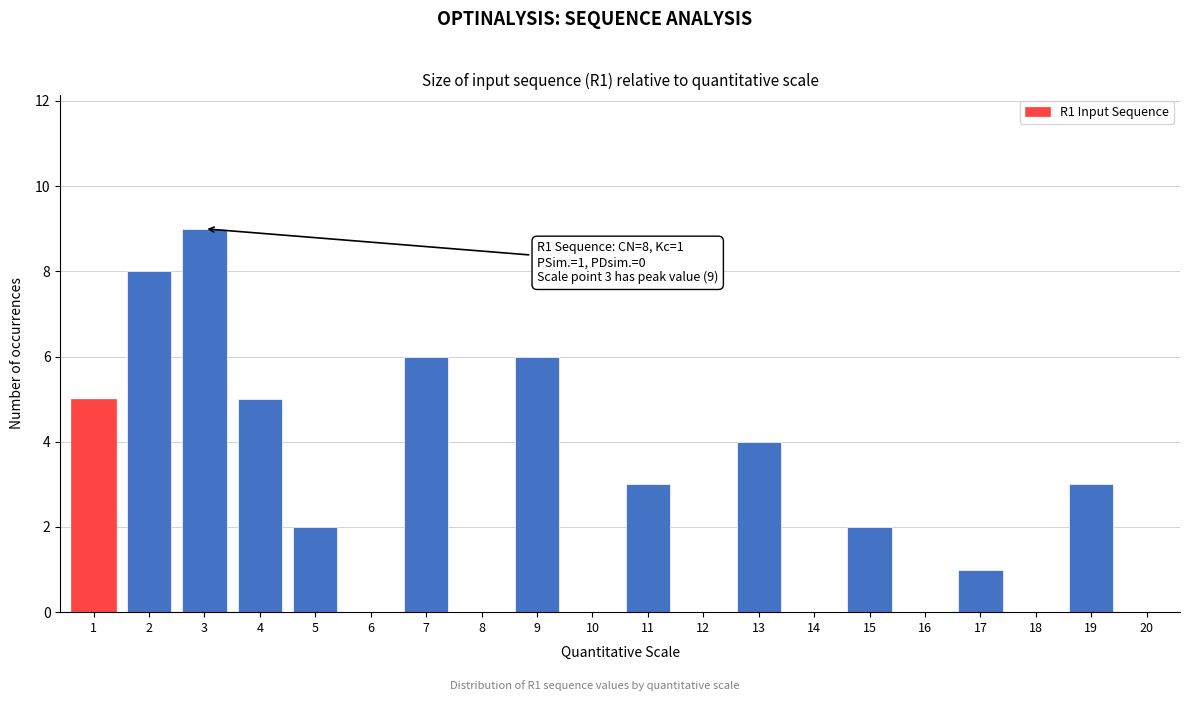

Reading left to right, list all the values displayed in this chart.

1=5	2=8	3=9	4=5	5=2	6=0	7=6	8=0	9=6	10=0	11=3	12=0	13=4	14=0	15=2	16=0	17=1	18=0	19=3	20=0